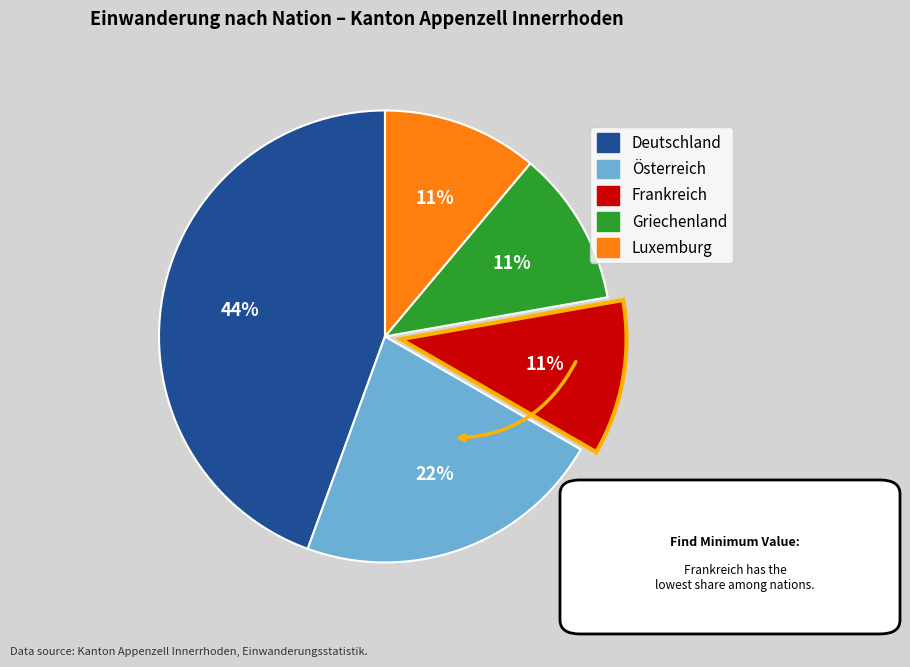

To the nearest percent, what is the difference between the largest and smallest slice percentages?

33%